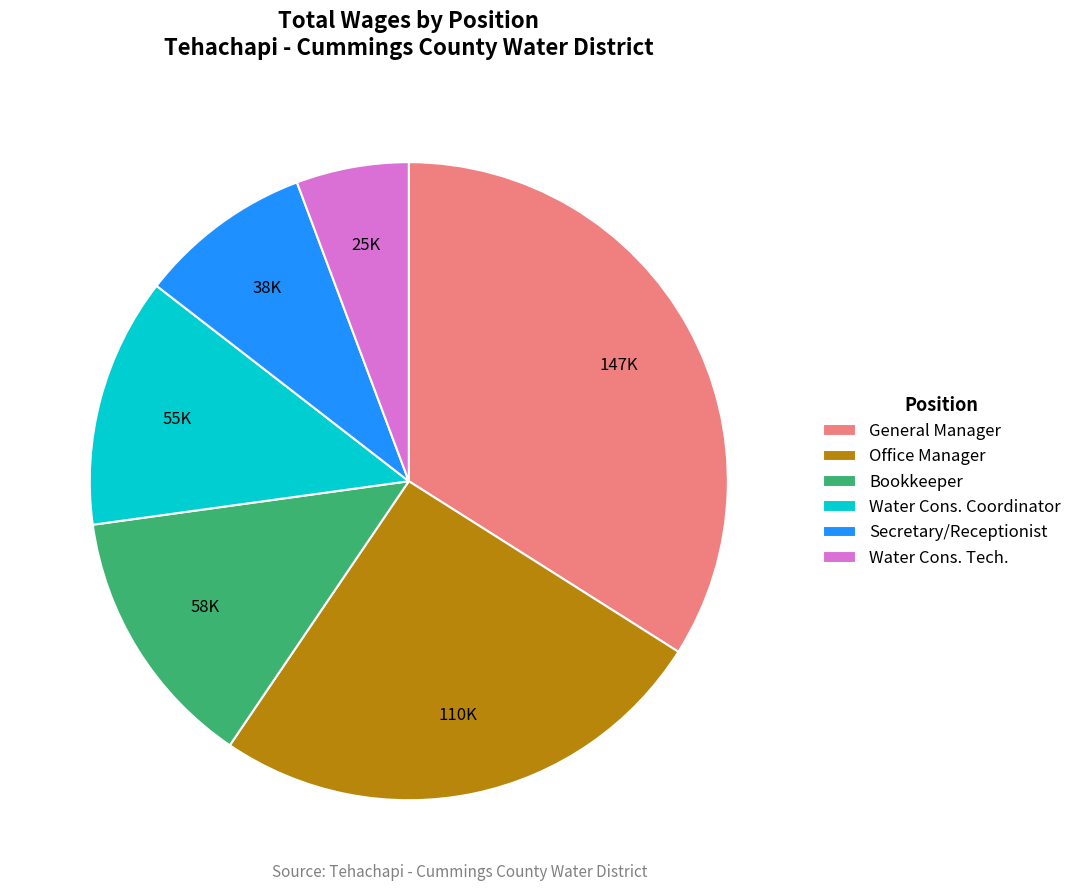

Is the sum of Water Cons. Coordinator and Bookkeeper greater than half?

No